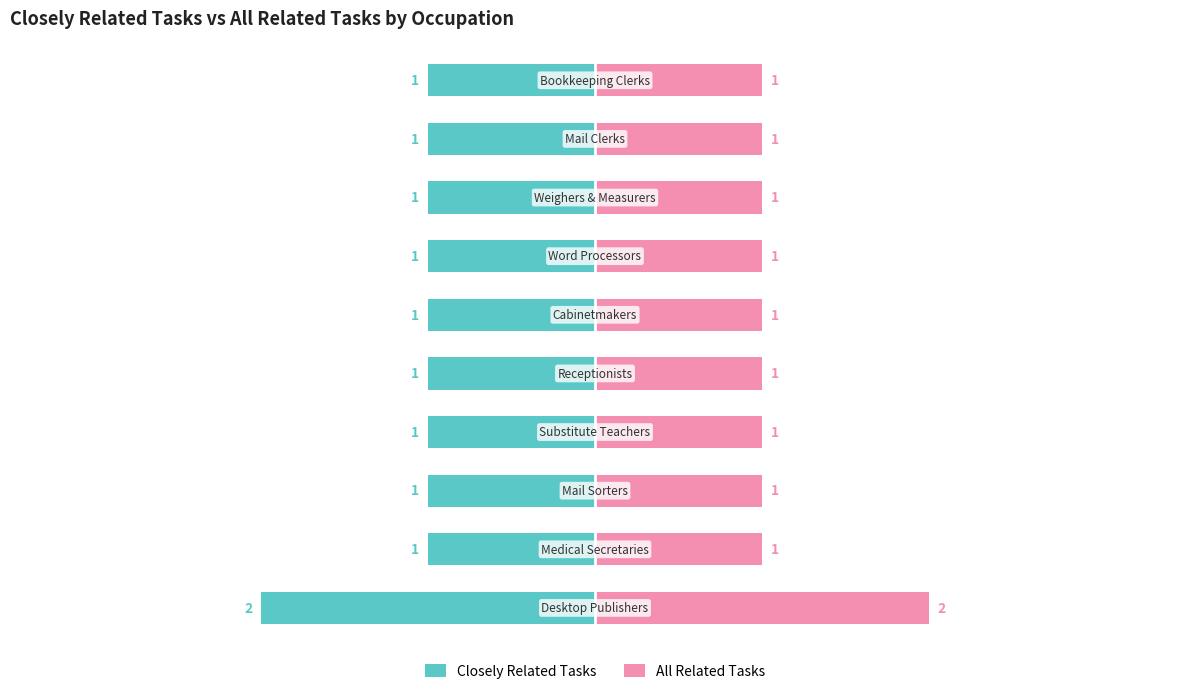

The value of Closely Related Tasks at −4 is -2. True or false?

True